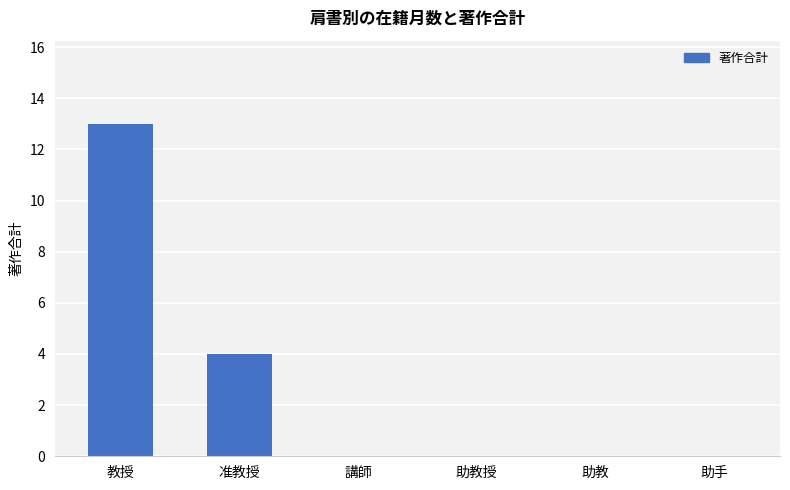

The value at 准教授 is 4. True or false?

True